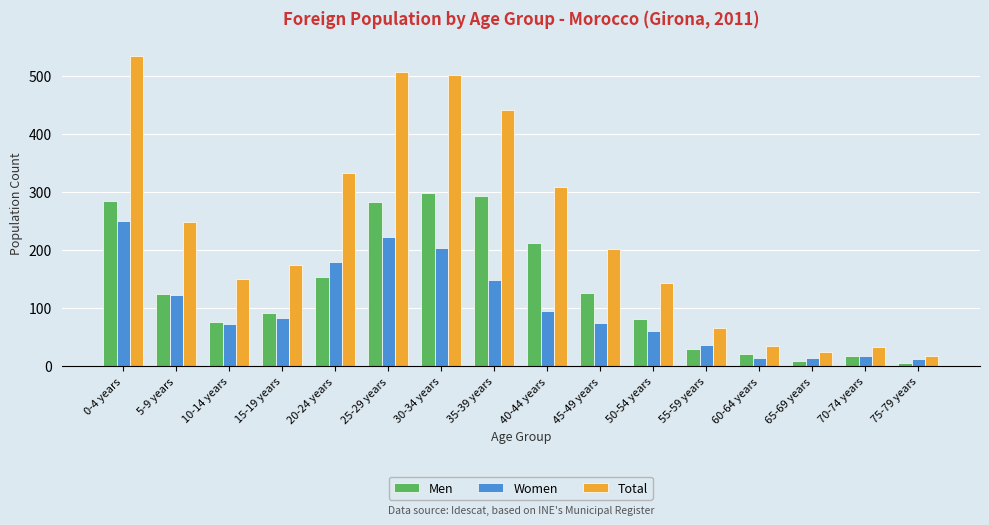

Where does the Total series first go above 202?

0-4 years